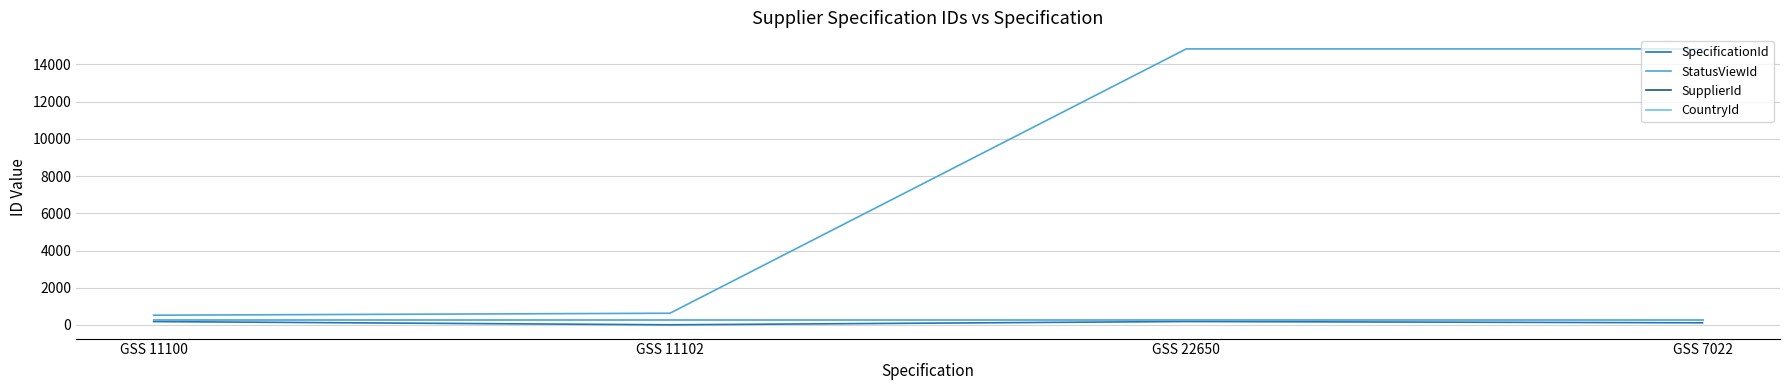

True or false: CountryId has a value of 268 at GSS 7022.

True